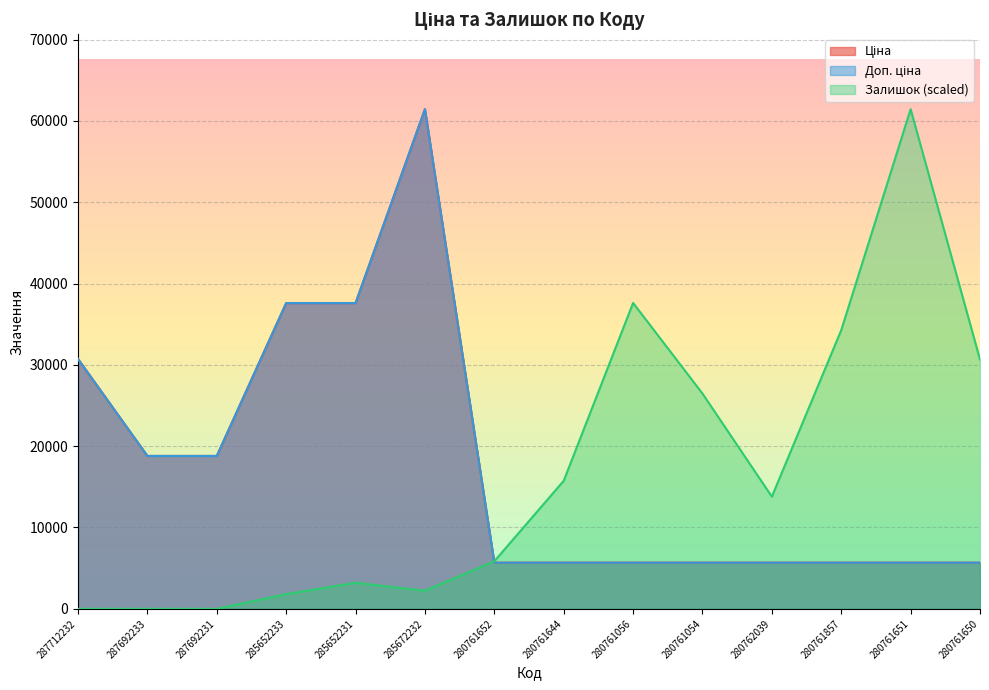

What is the label of the 12th point from the right?

287692231